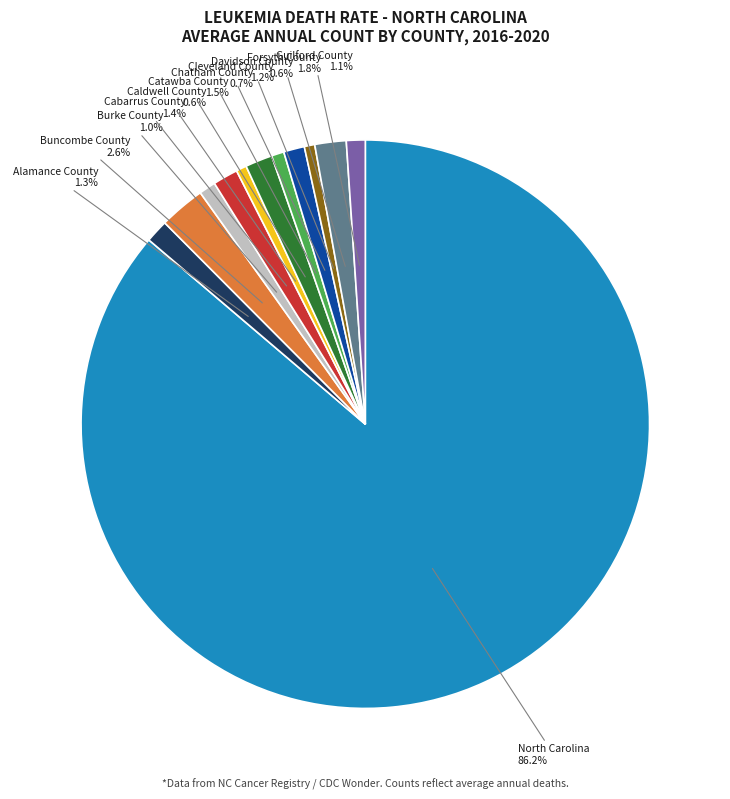

Does any single category account for the majority?

Yes